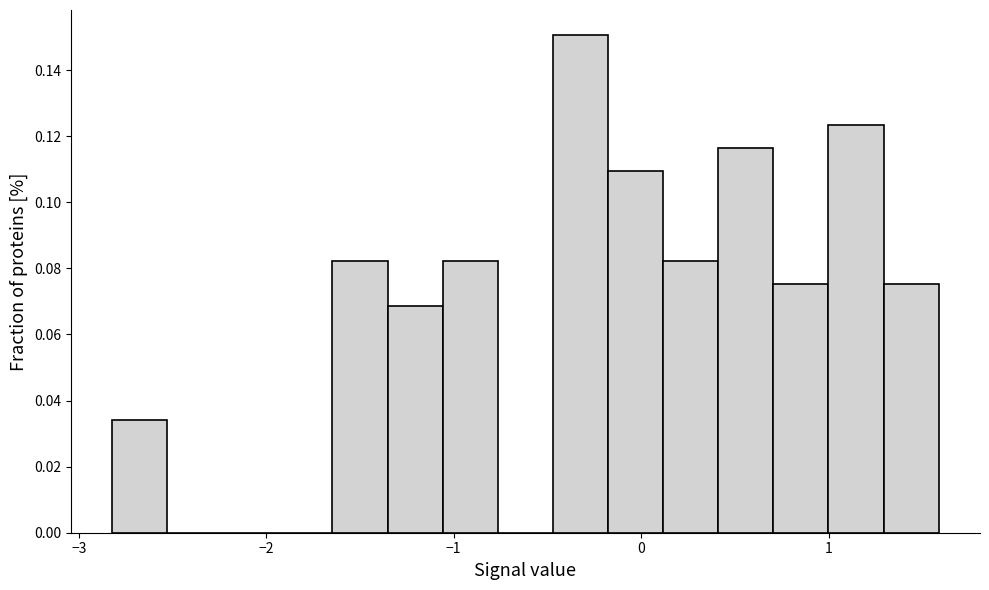

Around what value on the x-axis is the tallest bar? Give the approximate position of its centre, as read against the axis.

-0.3